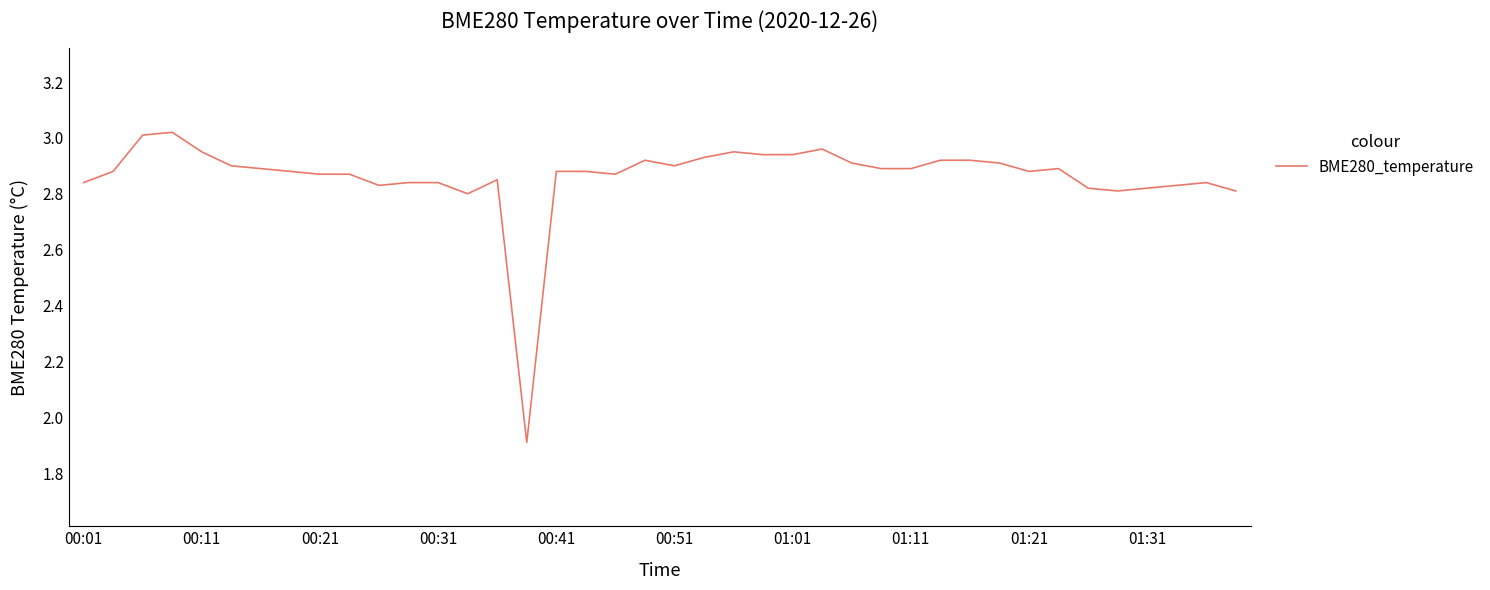

What is the difference between the maximum and minimum values?

1.1